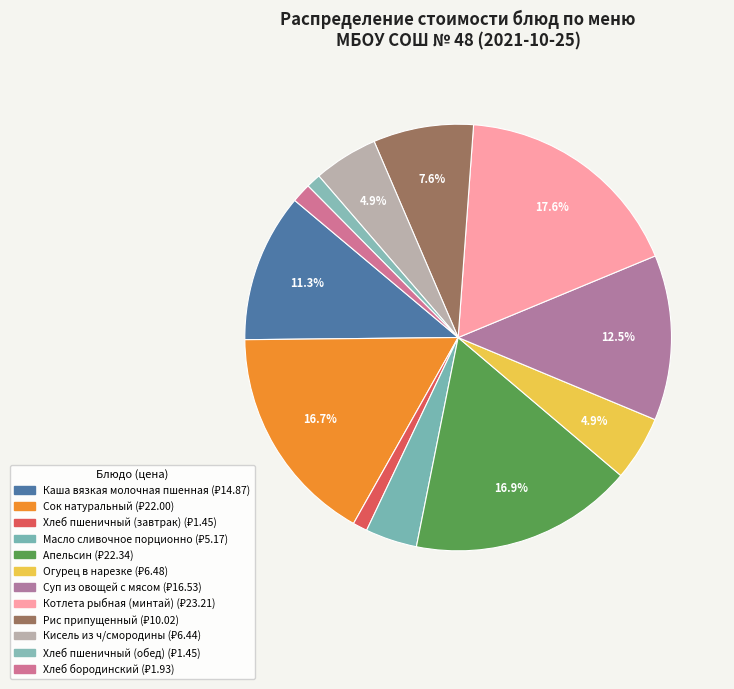

To the nearest percent, what portion does Хлеб пшеничный (обед) represent?

1%